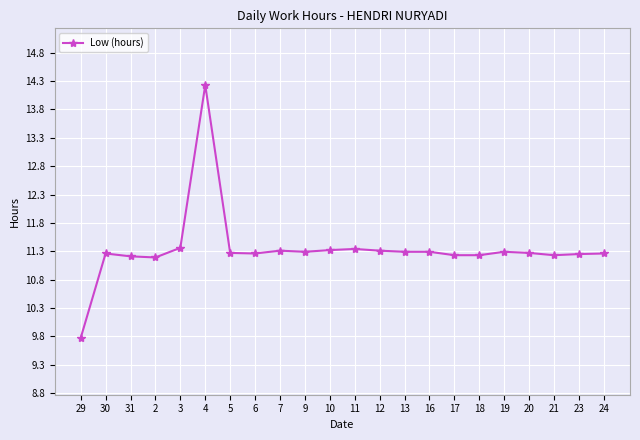

What is the minimum value shown in the chart?

9.8